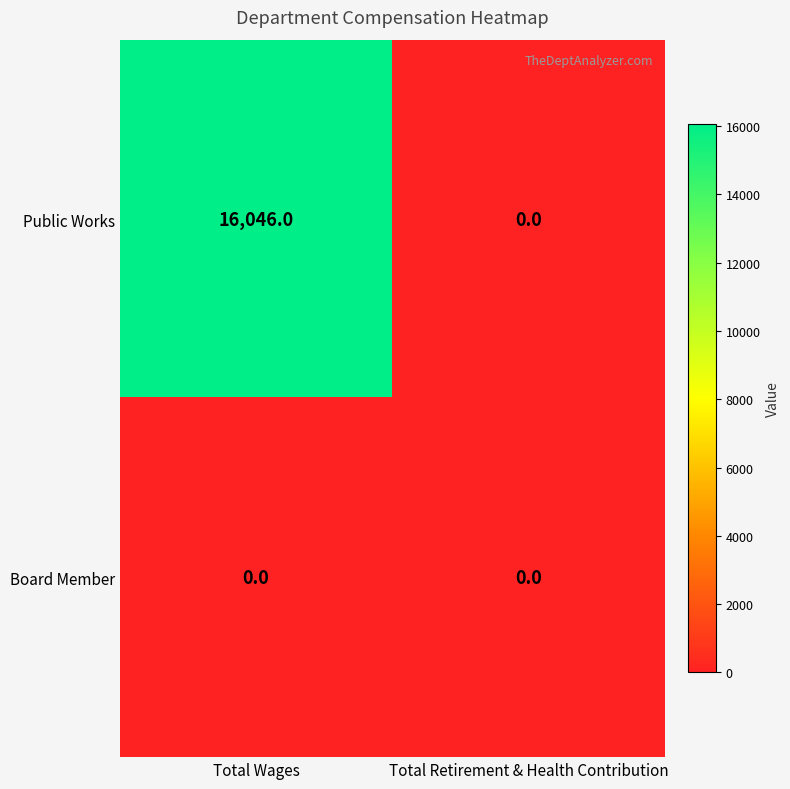

Is it true that Board Member equals 0 at Total Wages?

True